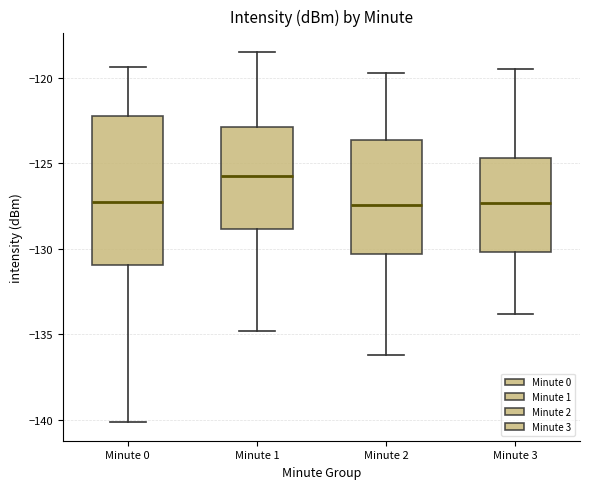

Reading left to right, transcribe this box plot: for each box, give where its median line is, the range the box spans, and where its two whiskers end, as read against the y-axis. The values are not printed on the chart, so give them approximately, as read against the axis.

Minute 0: median -127.0, box -131.0 to -122.0, whiskers -140.0 to -119.5
Minute 1: median -125.5, box -129.0 to -123.0, whiskers -135.0 to -118.5
Minute 2: median -127.5, box -130.5 to -123.5, whiskers -136.0 to -119.5
Minute 3: median -127.5, box -130.0 to -124.5, whiskers -134.0 to -119.5